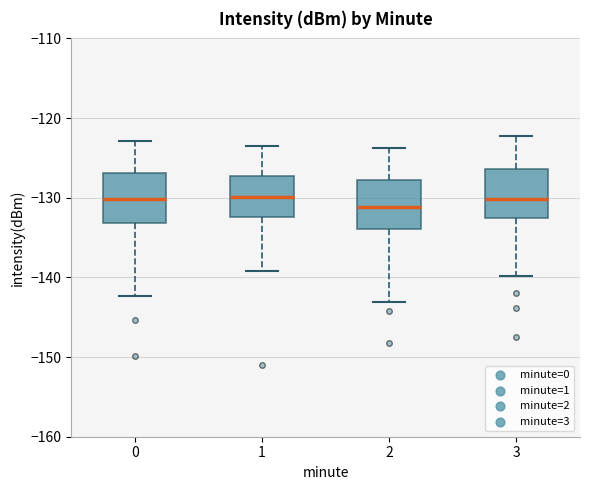

Reading left to right, transcribe this box plot: for each box, give where its median line is, the range the box spans, and where its two whiskers end, as read against the y-axis. The values are not printed on the chart, so give them approximately, as read against the axis.

0: median -130, box -133 to -127, whiskers -142 to -123
1: median -130, box -132 to -127, whiskers -139 to -123
2: median -131, box -134 to -128, whiskers -143 to -124
3: median -130, box -133 to -126, whiskers -140 to -122